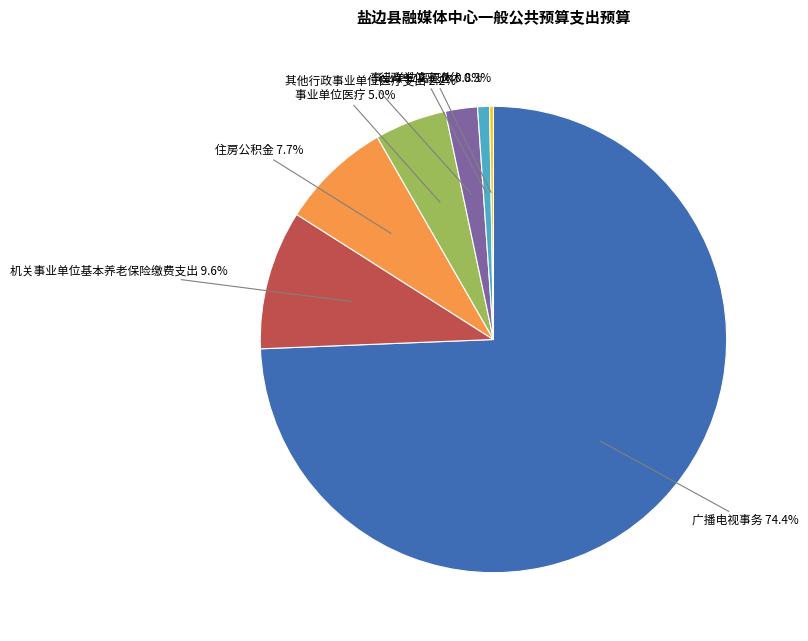

To the nearest percent, what is the difference between the largest and smallest slice percentages?

74%